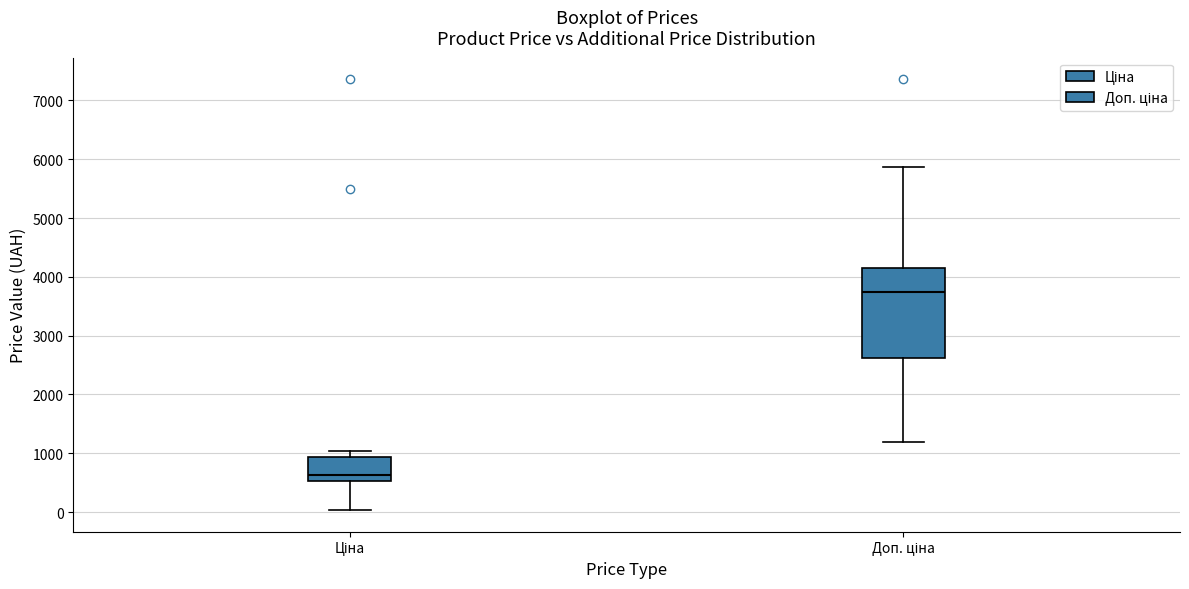

Reading left to right, read every box against the y-axis: the position of its median line, the range the box covers, and the ends of its whiskers. The values are not printed on the chart, so give them approximately, as read against the axis.

Ціна: median 600, box 500 to 900, whiskers 0 to 1000
Доп. ціна: median 3700, box 2600 to 4100, whiskers 1200 to 5900